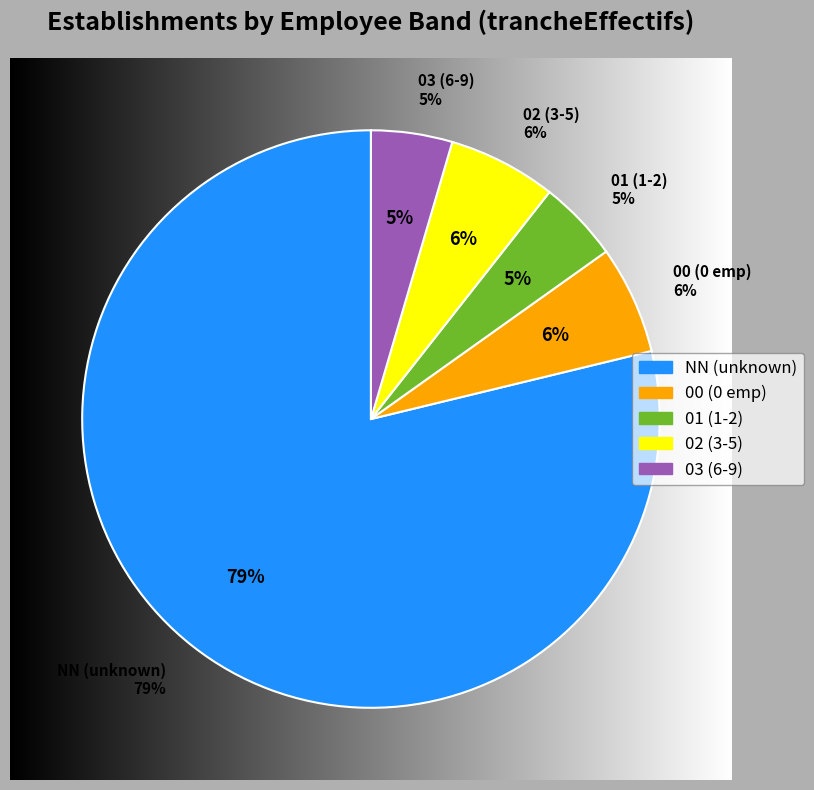

Which slice is the smallest?

01